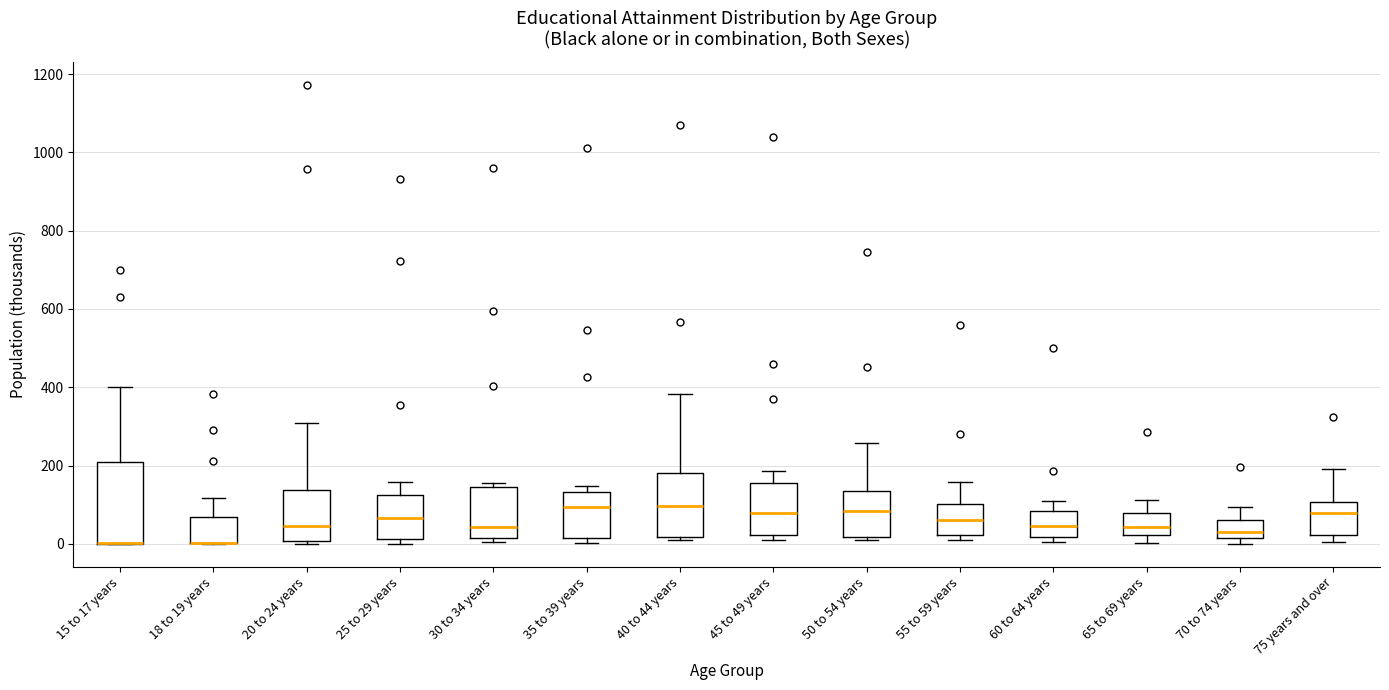

Reading left to right, transcribe this box plot: for each box, give where its median line is, the range the box spans, and where its two whiskers end, as read against the y-axis. The values are not printed on the chart, so give them approximately, as read against the axis.

15 to 17 years: median 0 (drawn on the box's lower edge), box 0 to 200, whiskers 0 to 400
18 to 19 years: median 0 (drawn on the box's lower edge), box 0 to 60, whiskers 0 to 120
20 to 24 years: median 40, box 0 to 140, whiskers 0 (just below the box's lower edge) to 300
25 to 29 years: median 60, box 20 to 120, whiskers 0 to 160
30 to 34 years: median 40, box 20 to 140, whiskers 0 to 160
35 to 39 years: median 100, box 20 to 140, whiskers 0 to 140 (just above the box's upper edge)
40 to 44 years: median 100, box 20 to 180, whiskers 20 (just below the box's lower edge) to 380
45 to 49 years: median 80, box 20 to 160, whiskers 20 (just below the box's lower edge) to 180
50 to 54 years: median 80, box 20 to 140, whiskers 20 (just below the box's lower edge) to 260
55 to 59 years: median 60, box 20 to 100, whiskers 0 to 160
60 to 64 years: median 40, box 20 to 80, whiskers 0 to 120
65 to 69 years: median 40, box 20 to 80, whiskers 0 to 120
70 to 74 years: median 40, box 20 to 60, whiskers 0 to 100
75 years and over: median 80, box 20 to 100, whiskers 0 to 200